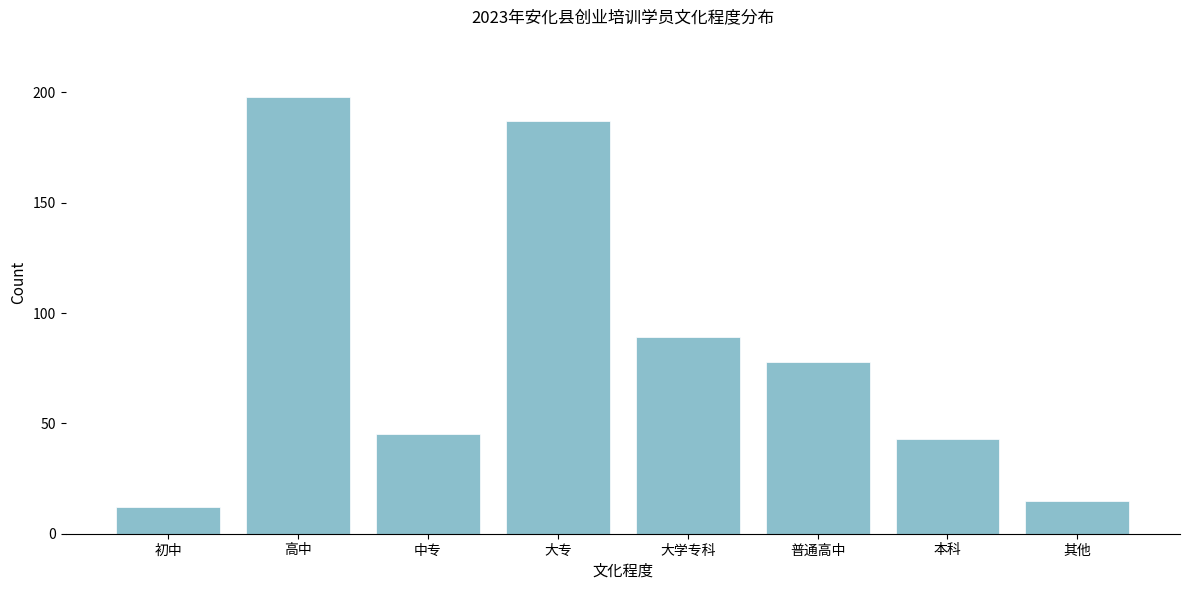

Reading left to right, transcribe all the data shown in this chart.

初中=12	高中=198	中专=45	大专=187	大学专科=89	普通高中=78	本科=43	其他=15